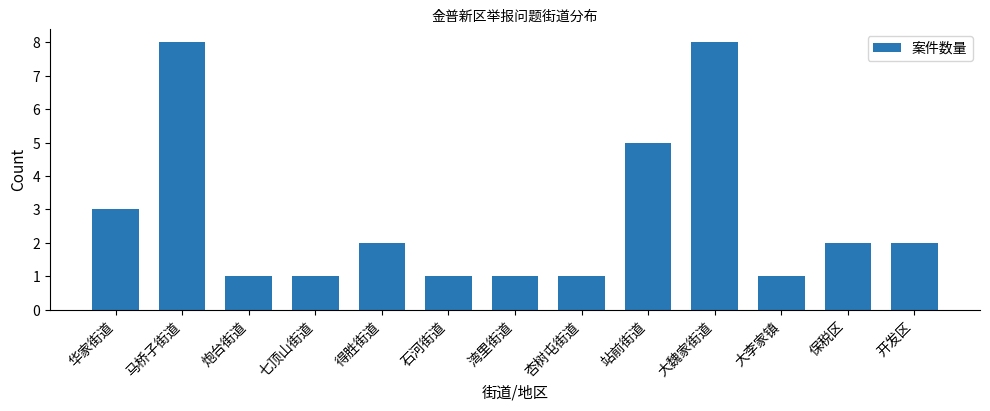

Reading left to right, list all the values displayed in this chart.

3	8	1	1	2	1	1	1	5	8	1	2	2